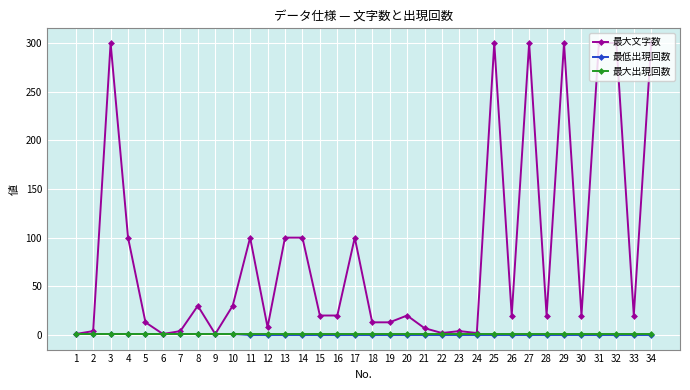

True or false: 最大文字数 has a value of 34 at 28.

False